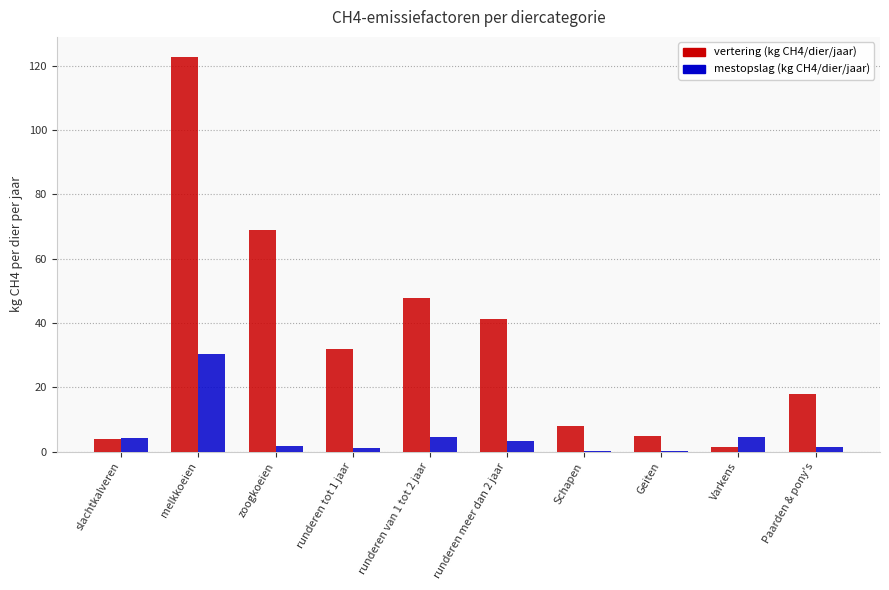

What is the sum of all mestopslag (kg CH4/dier/jaar) values?

52.3